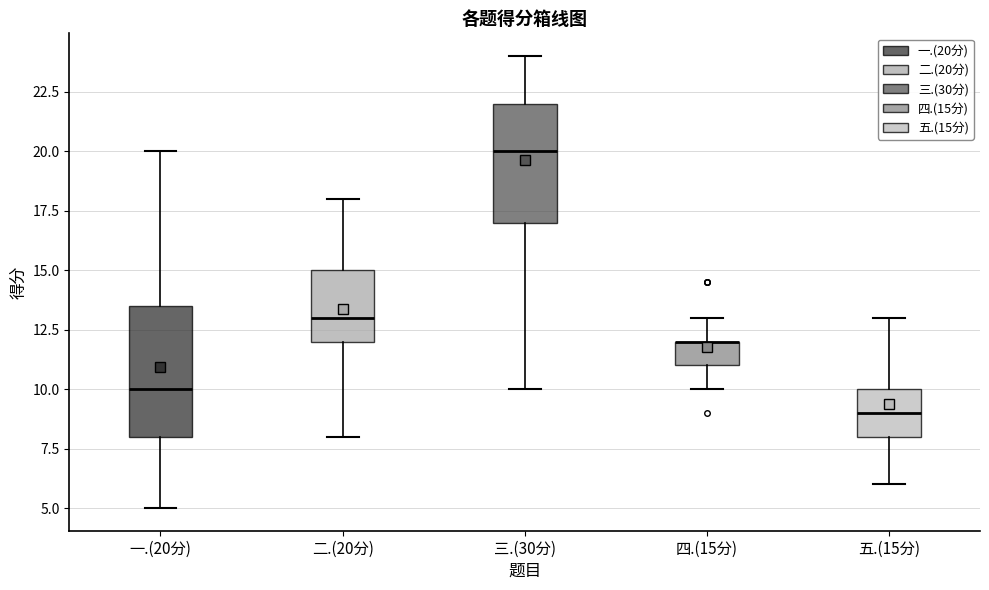

Reading left to right, transcribe this box plot: for each box, give where its median line is, the range the box spans, and where its two whiskers end, as read against the y-axis. The values are not printed on the chart, so give them approximately, as read against the axis.

一.(20分): median 10.0, box 8.0 to 13.5, whiskers 5.0 to 20.0
二.(20分): median 13.0, box 12.0 to 15.0, whiskers 8.0 to 18.0
三.(30分): median 20.0, box 17.0 to 22.0, whiskers 10.0 to 24.0
四.(15分): median 12.0 (drawn on the box's upper edge), box 11.0 to 12.0, whiskers 10.0 to 13.0
五.(15分): median 9.0, box 8.0 to 10.0, whiskers 6.0 to 13.0